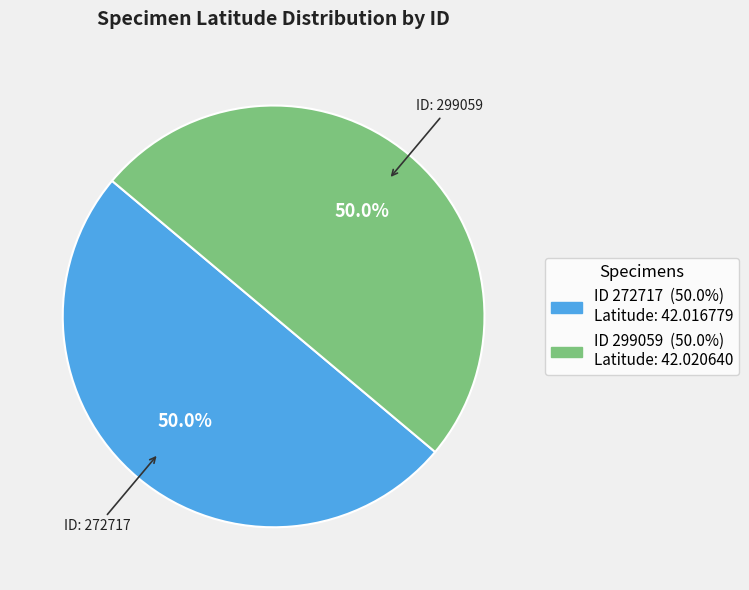

How many segments does this pie chart have?

2